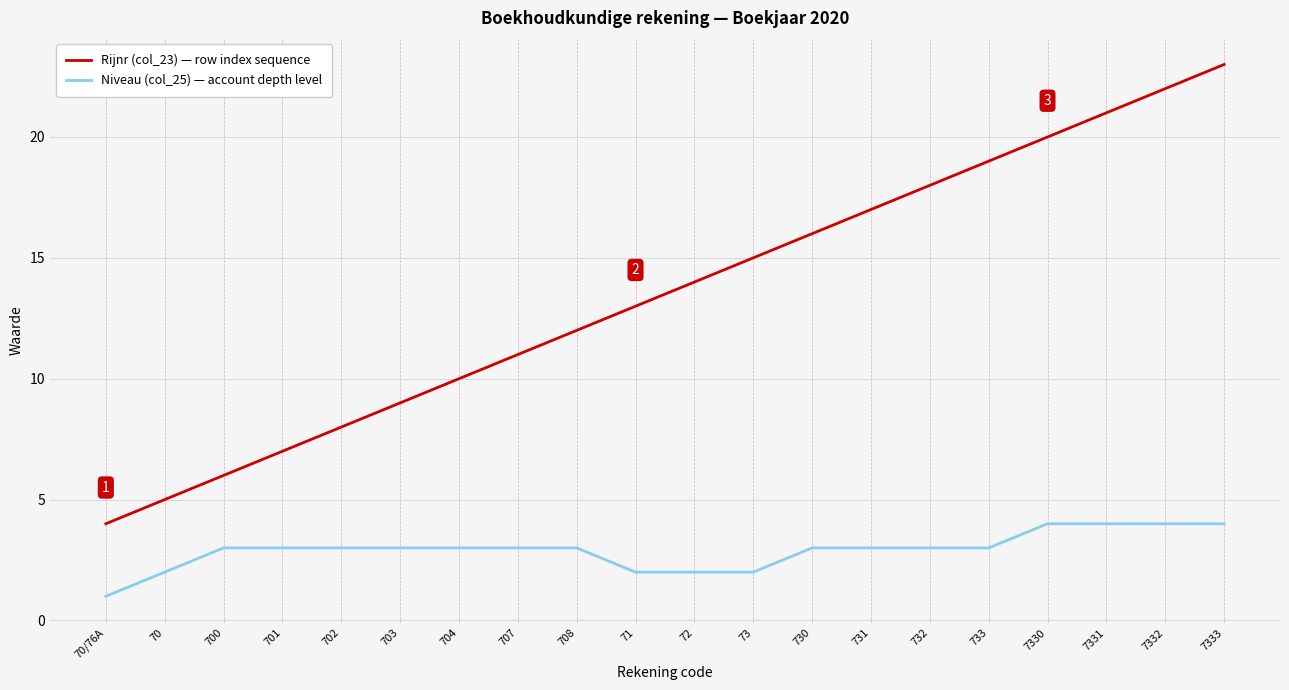

Rank the series by their maximum value, from lowest to highest.

Niveau (col_25) — account depth level, Rijnr (col_23) — row index sequence